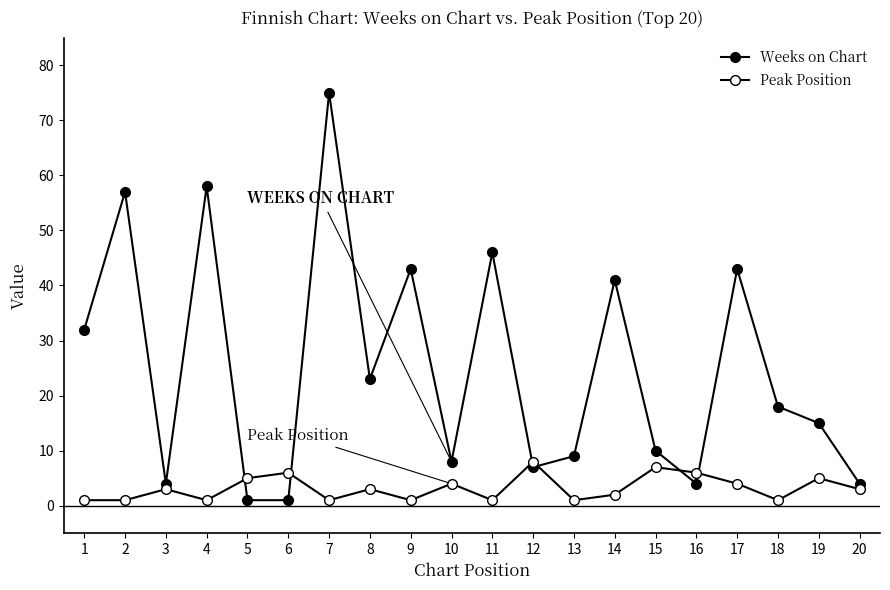

What is the sum of the Peak Position values at 7 and 18?

2